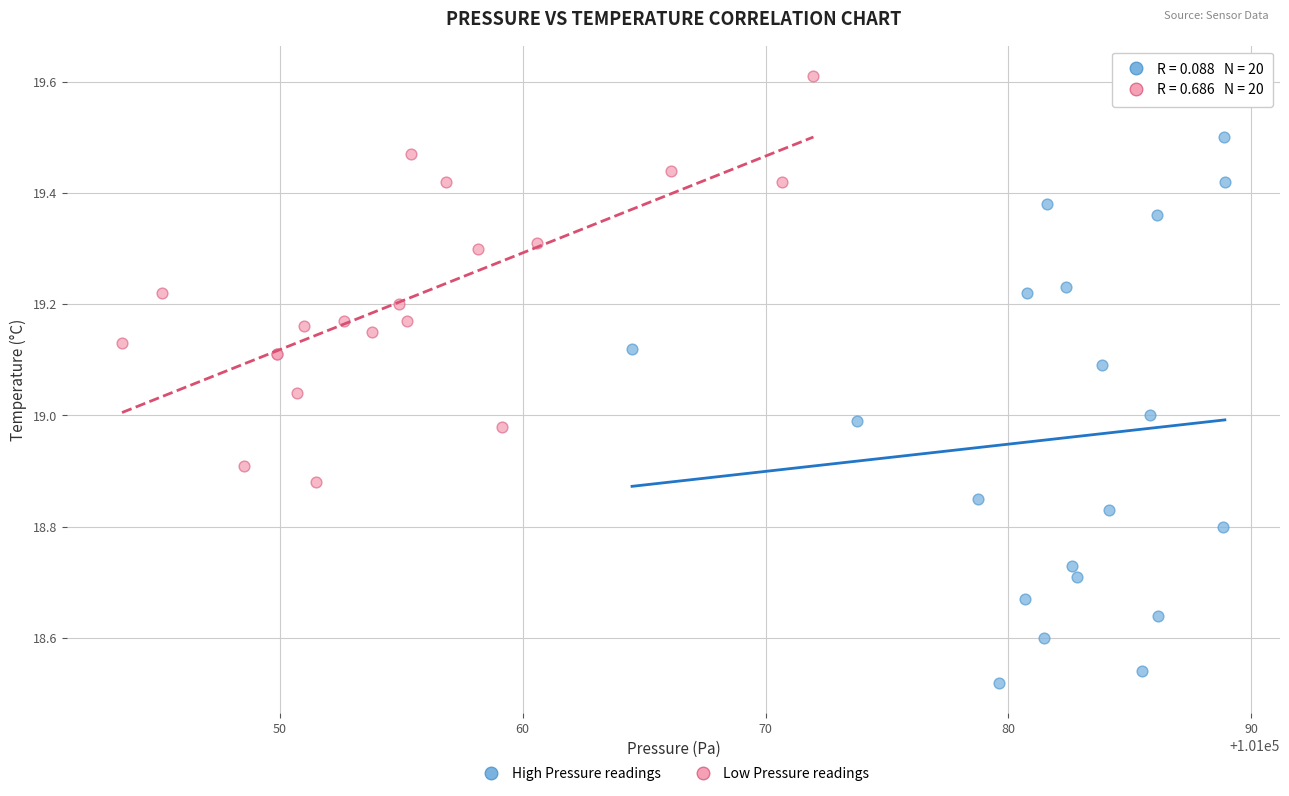

Which series reaches the minimum Y coordinate?

High Pressure readings